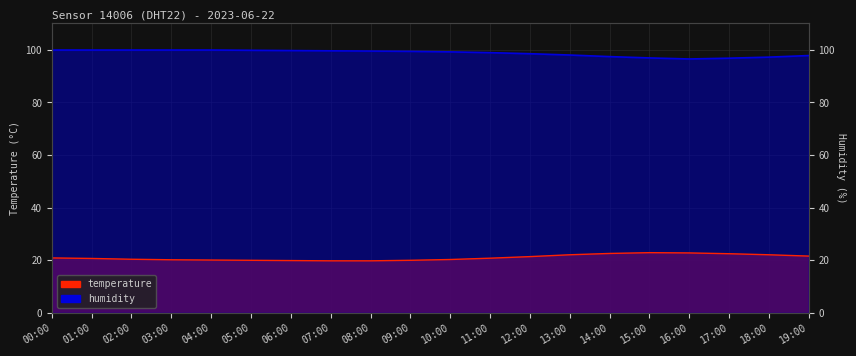

What is the sum of all humidity values?

1974.7